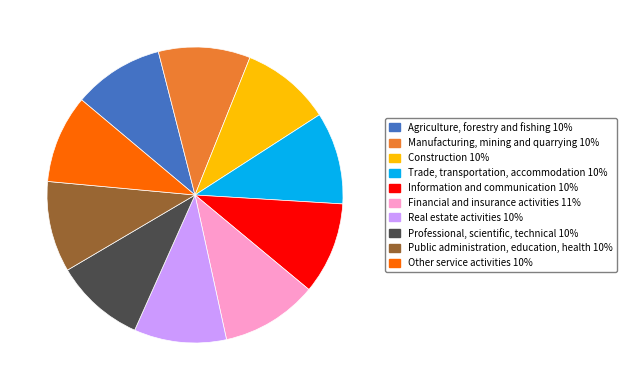

Does any single category account for the majority?

No